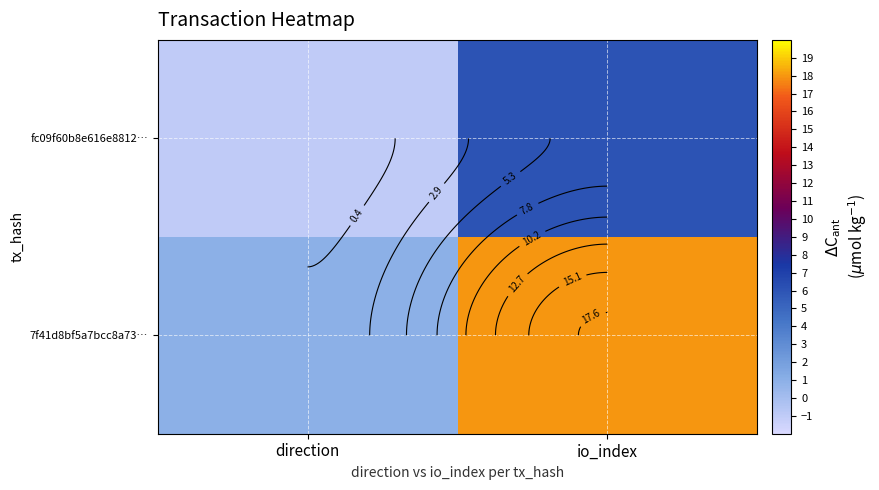

Between direction and io_index, which series saw the biggest shift?

7f41d8bf5a7bcc8a73…